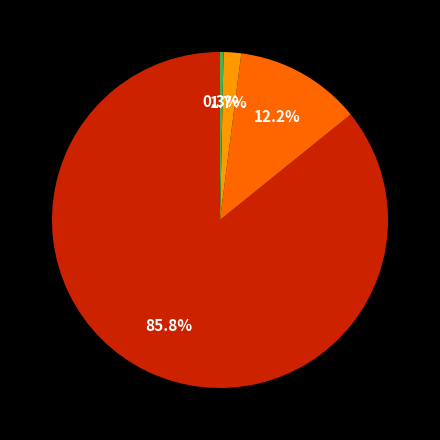

How many segments does this pie chart have?

4